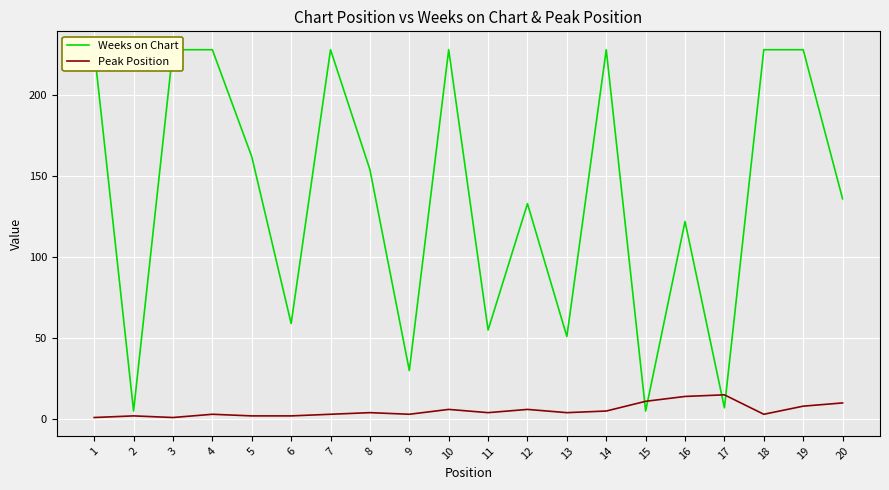

What is the value of the Peak Position point at the 9th from the left?

3